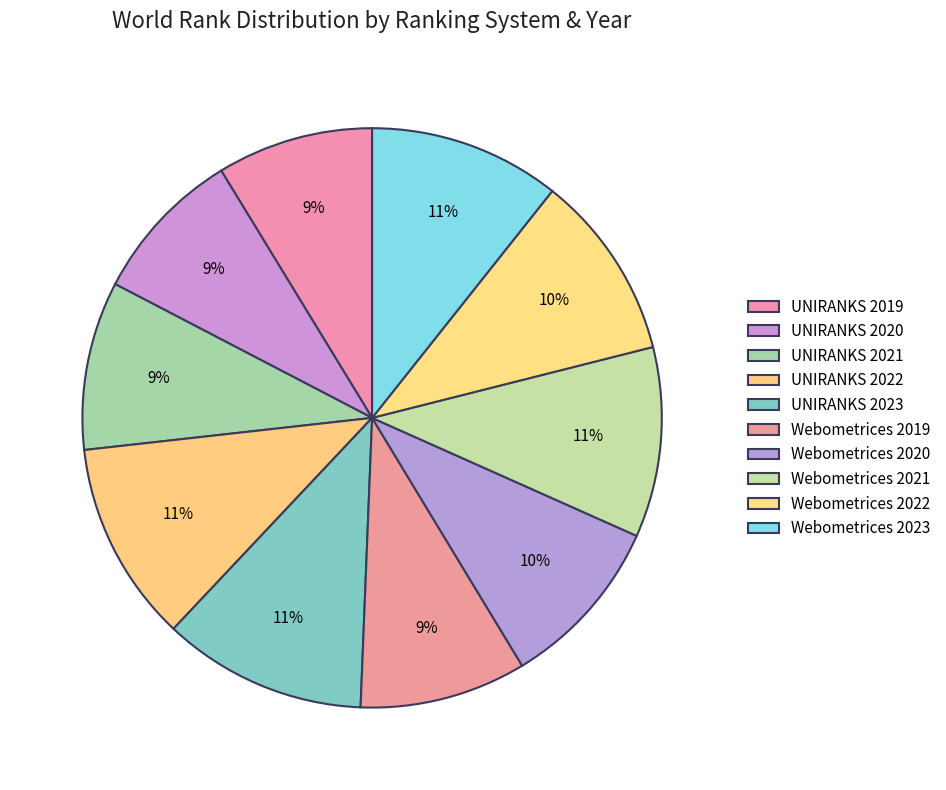

The Webometrices 2019 slice represents 9% of the pie. True or false?

True